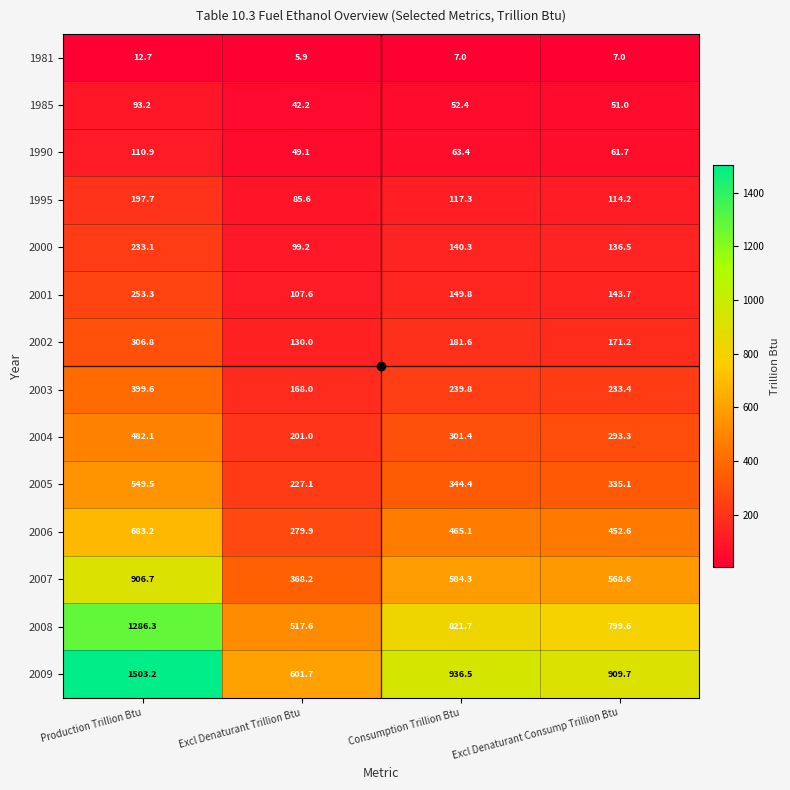

What is the sum of all 2000 values?

609.1